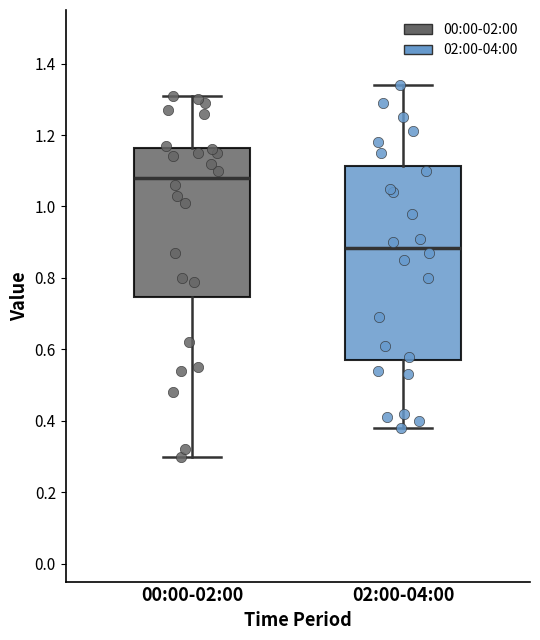

Where is the upper edge of the box for 00:00-02:00 on the y-axis? The values are not printed on the chart, so give them approximately, as read against the axis.

1.16